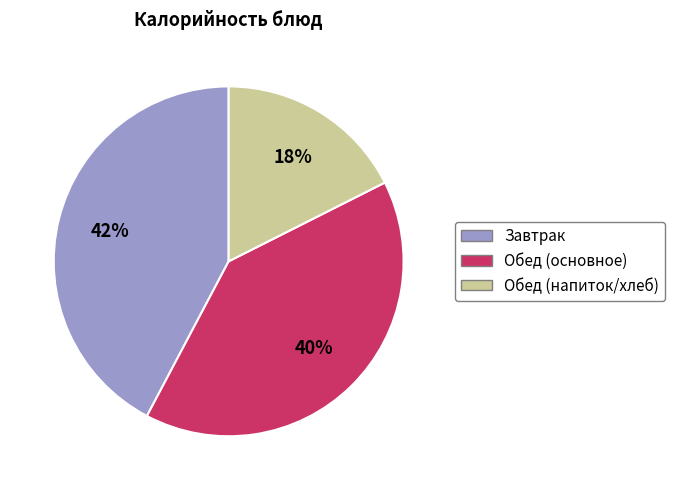

Rank the categories by value from highest to lowest.

Завтрак, Обед (основное), Обед (напиток/хлеб)